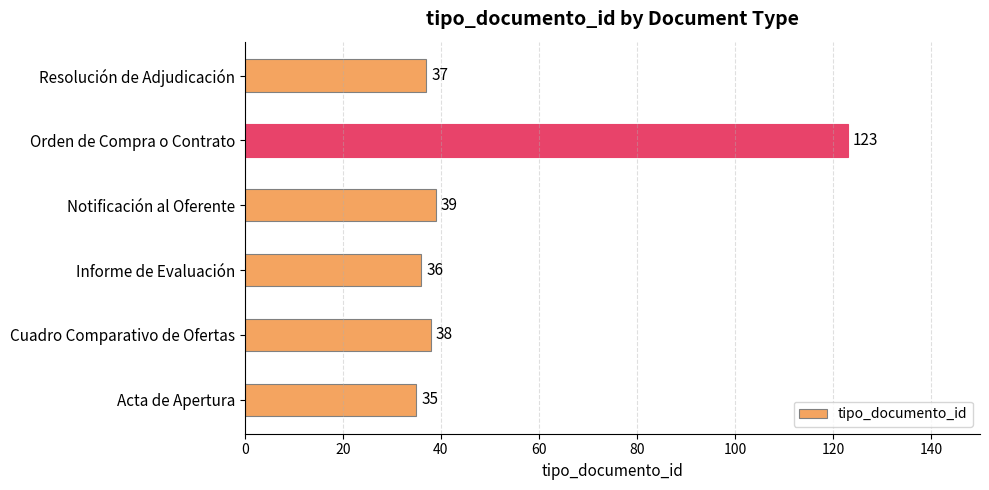

What is the average value?

51